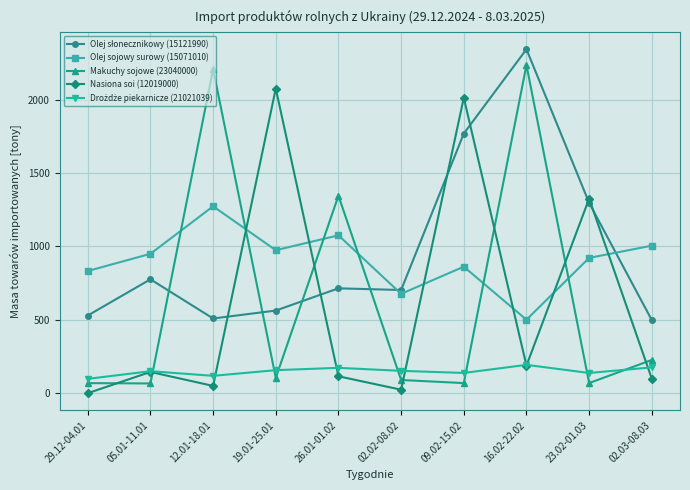

How many interior local peaks does the Makuchy sojowe (23040000) series have?

3